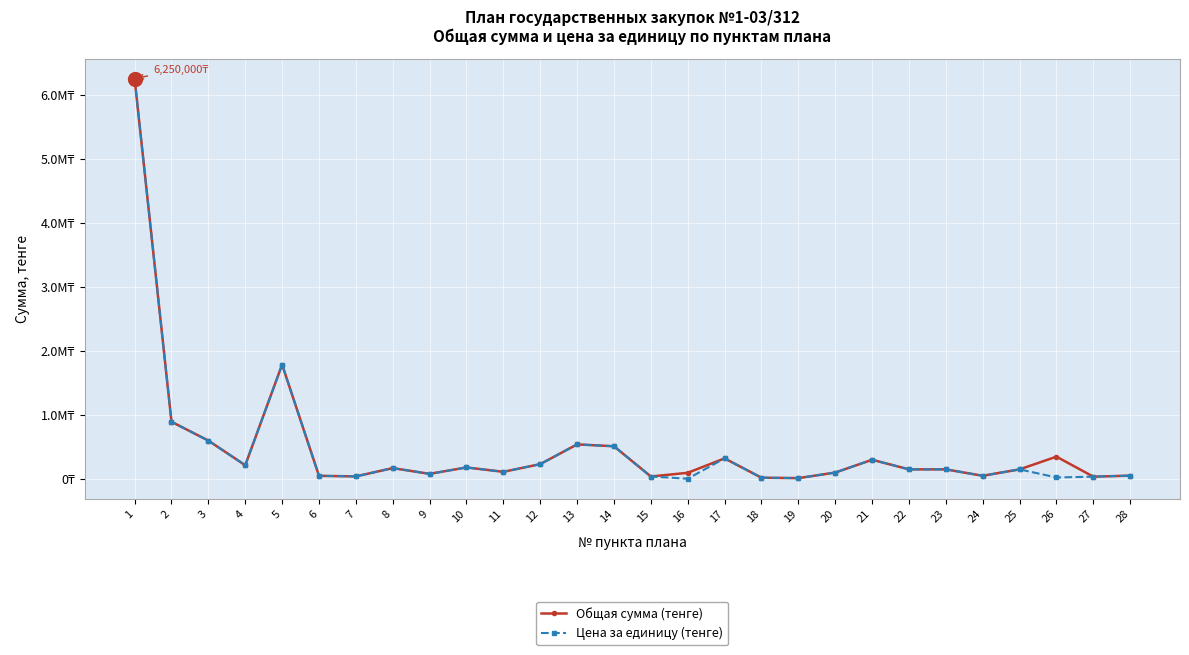

The Общая сумма (тенге) series shows 52000.0 at 28. True or false?

True